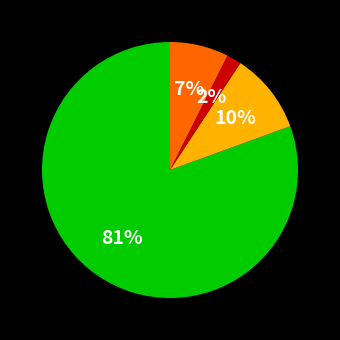

To the nearest percent, what is the difference between the largest and smallest slice percentages?

79%